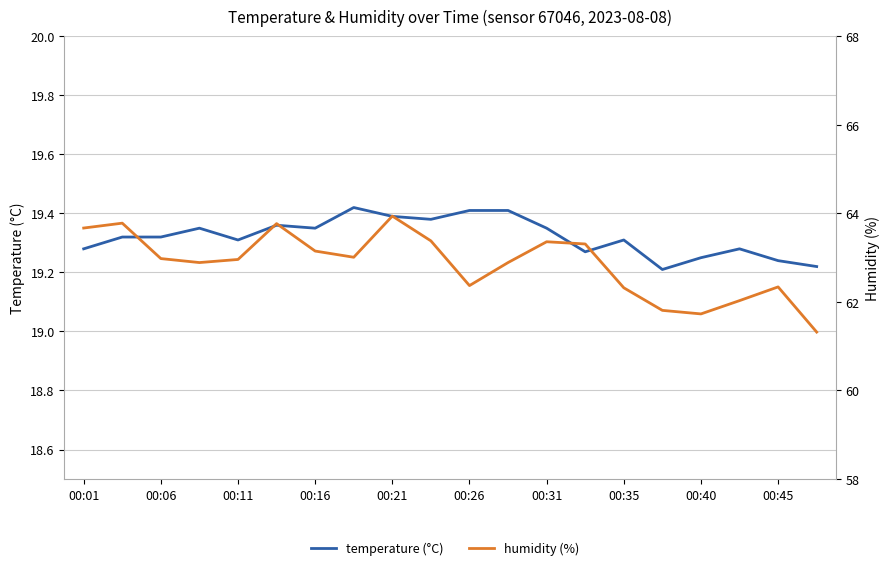

What is the total value across all series at 13?

82.6